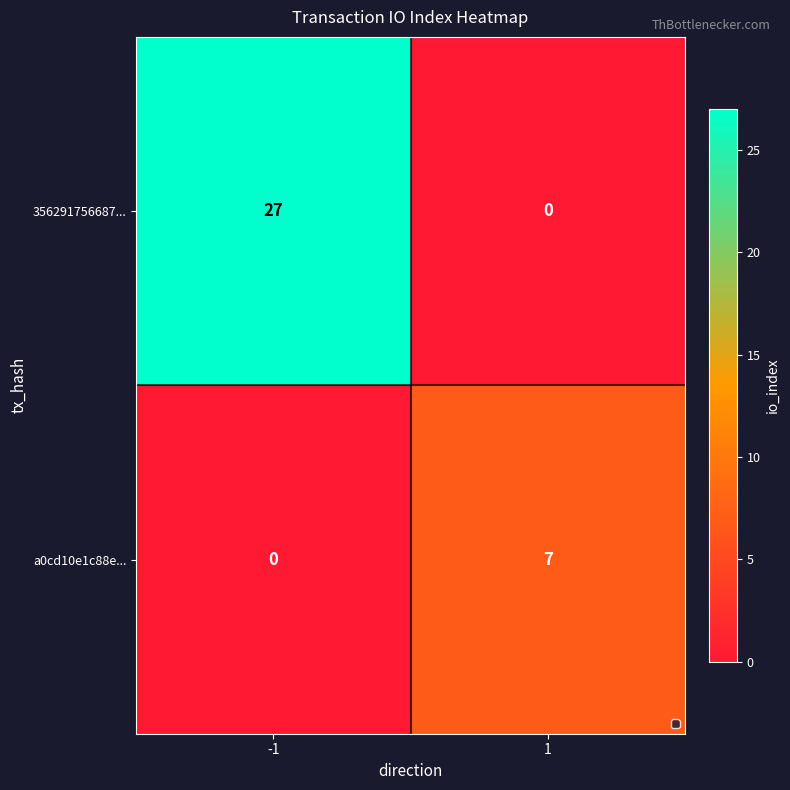

Which series has the widest spread of values?

356291756687...